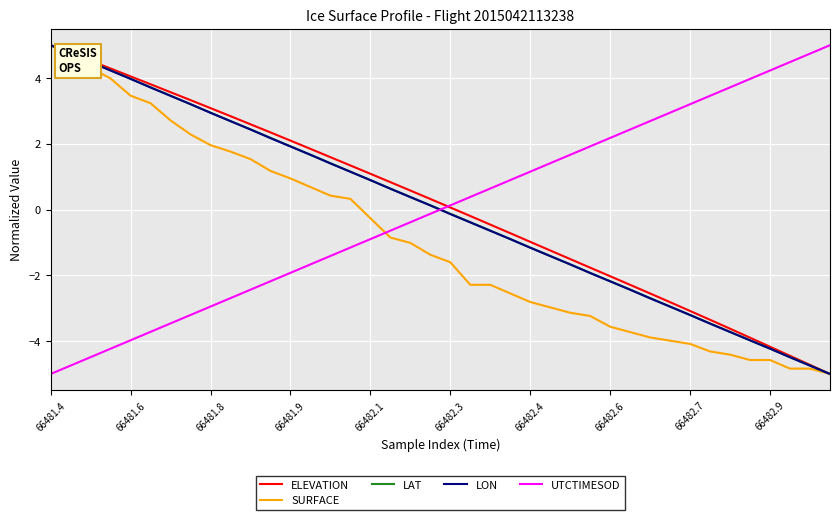

What is the minimum value shown in the chart?

-5.0